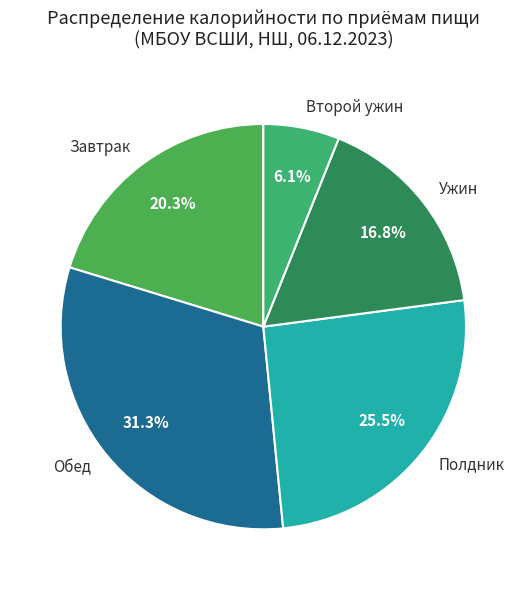

Is Обед the majority of the pie?

No